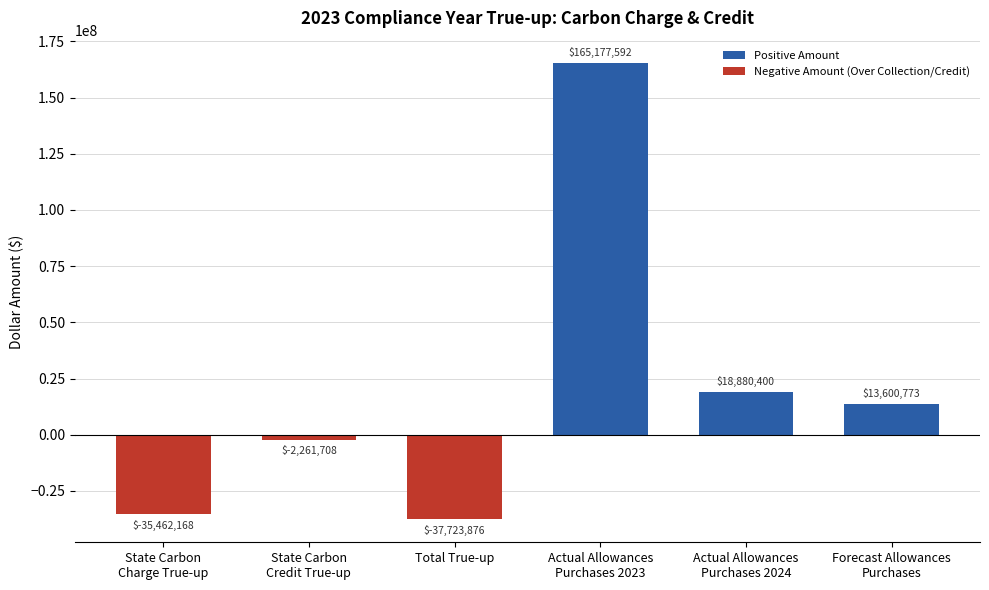

Which label corresponds to the largest value in the chart?

Actual Allowances
Purchases 2023